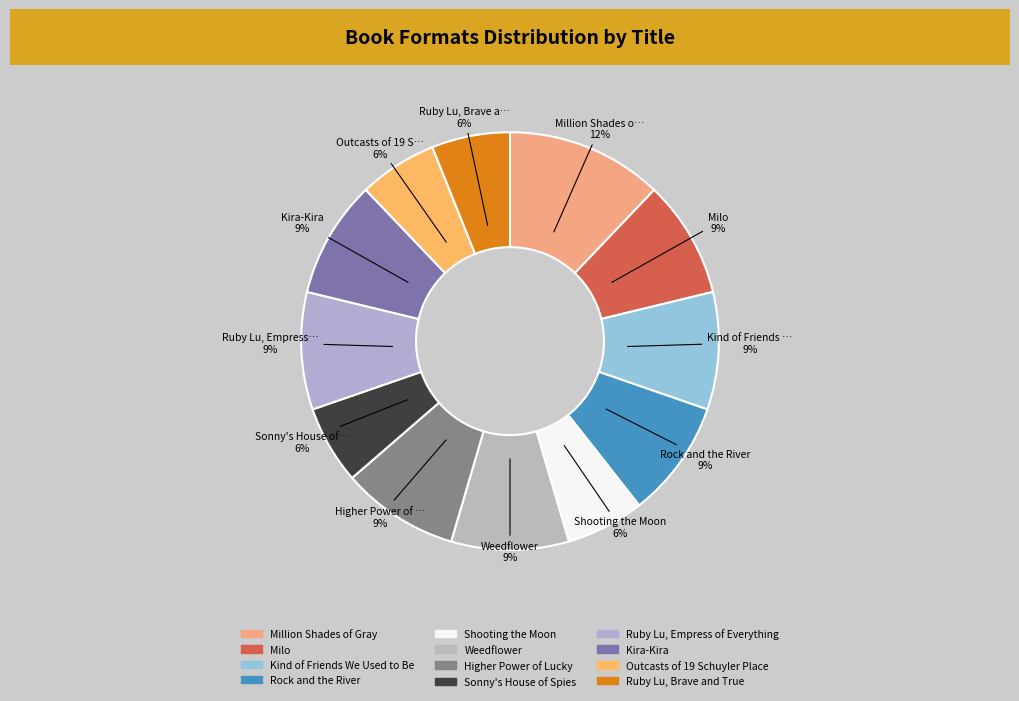

What is the largest slice in the pie chart?

Million Shades of Gray